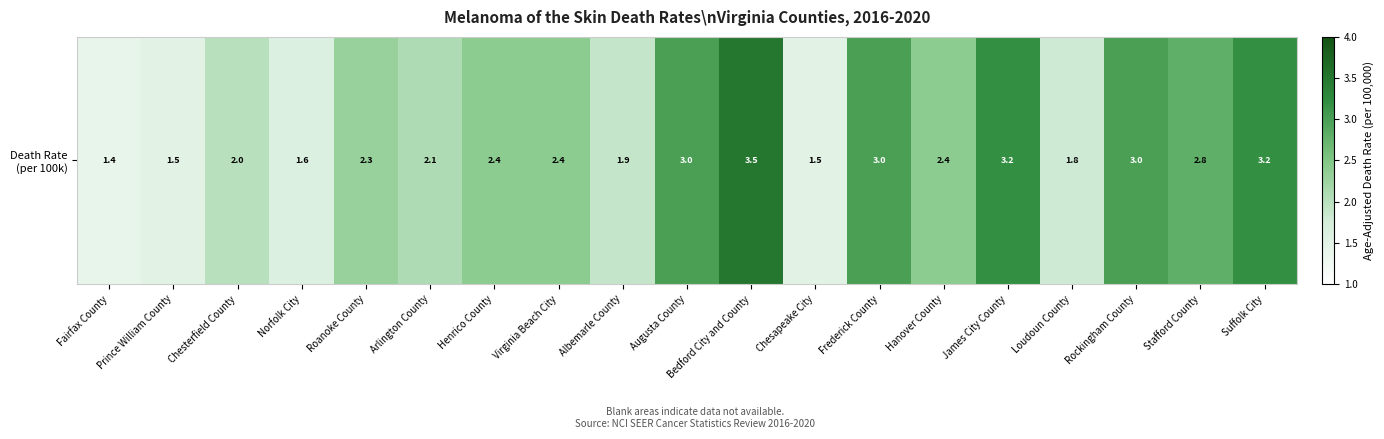

Approximately how many times larger is the value at Chesterfield County compared to Loudoun County?

1.1